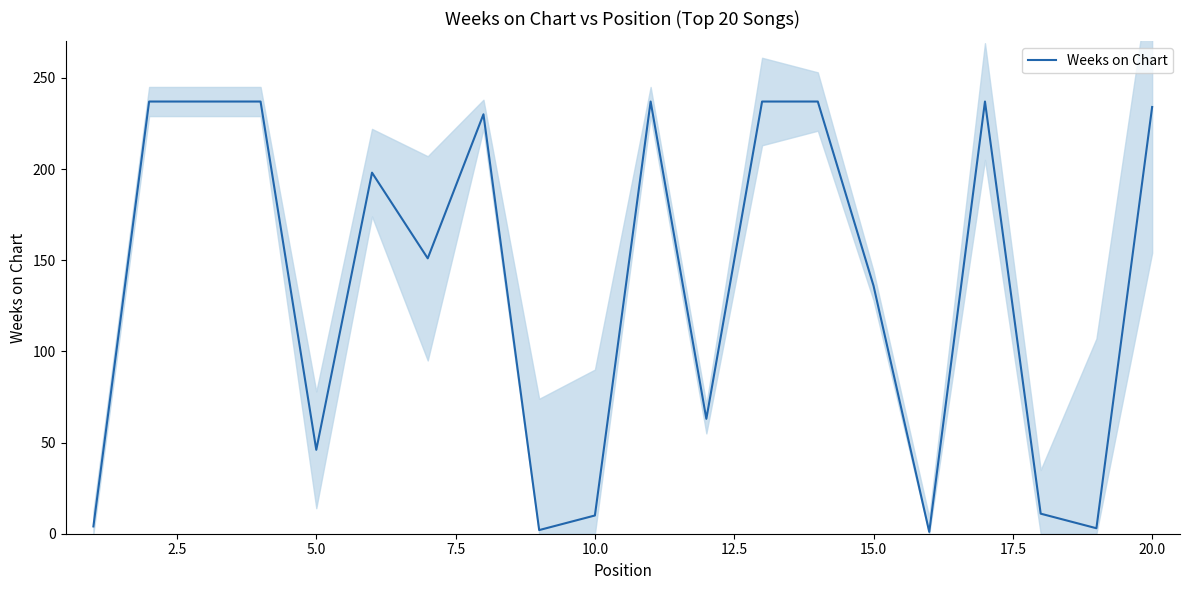

What is the maximum value for Weeks on Chart?

237